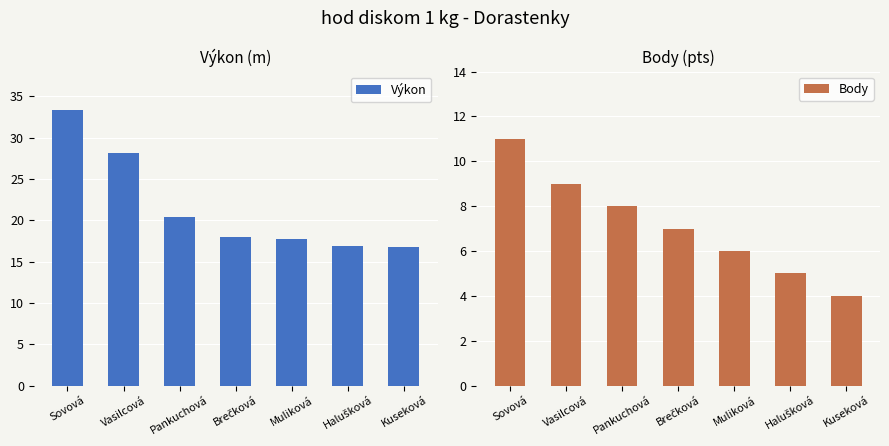

What is the sum of all Body values?

50